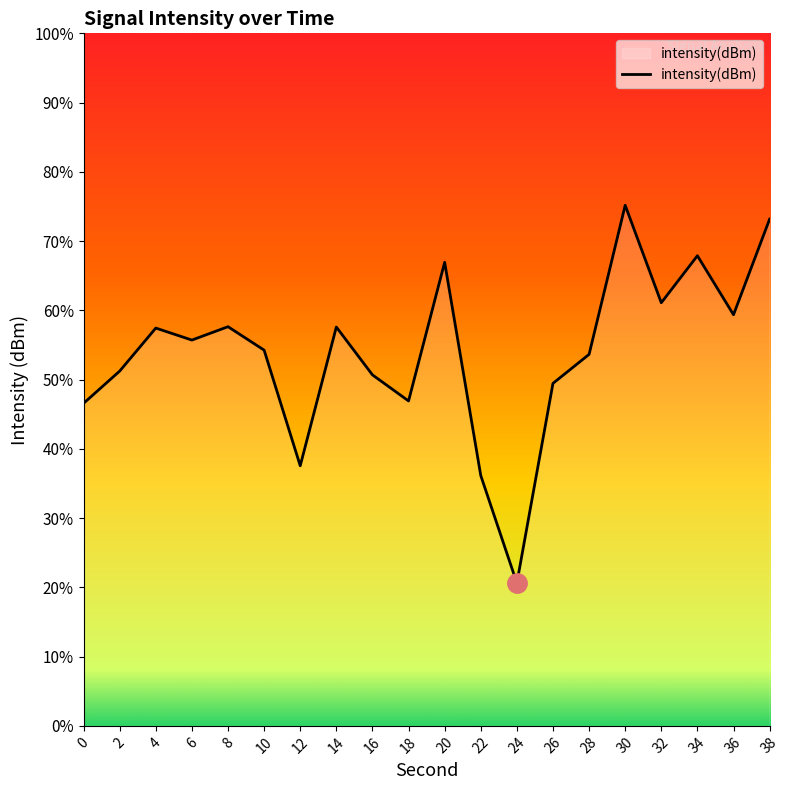

How many data points are above -128?

9